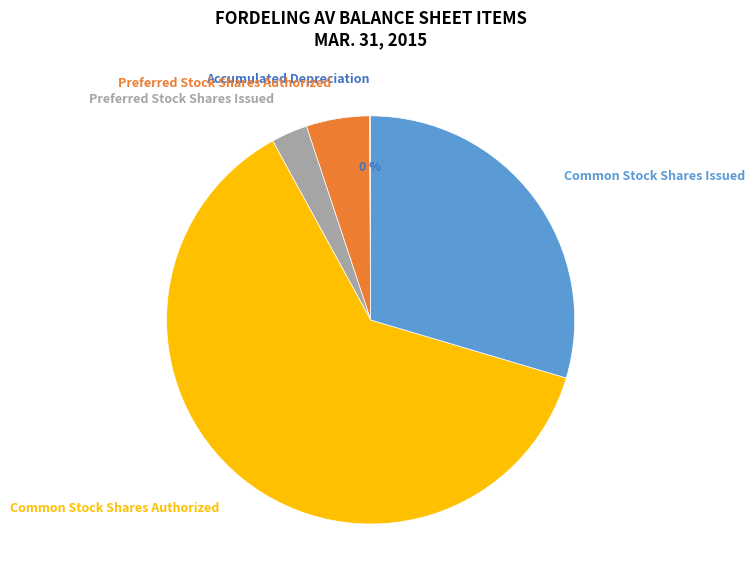

Which category has the biggest portion of the pie?

Common Stock Shares Authorized